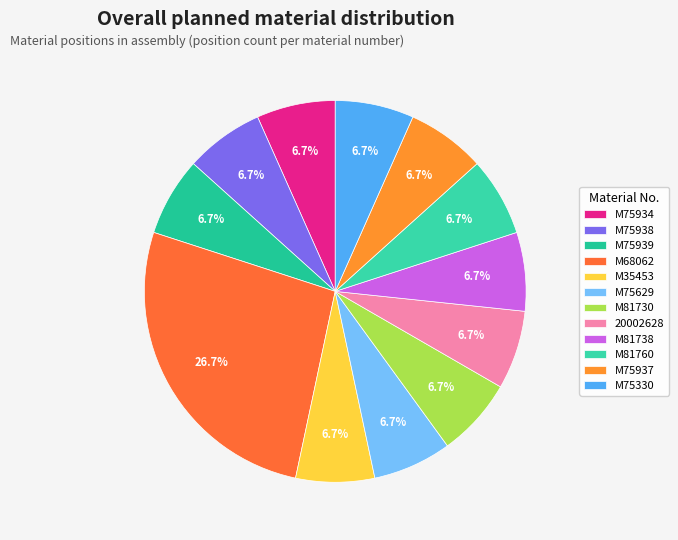

Count the number of slices in the pie.

12